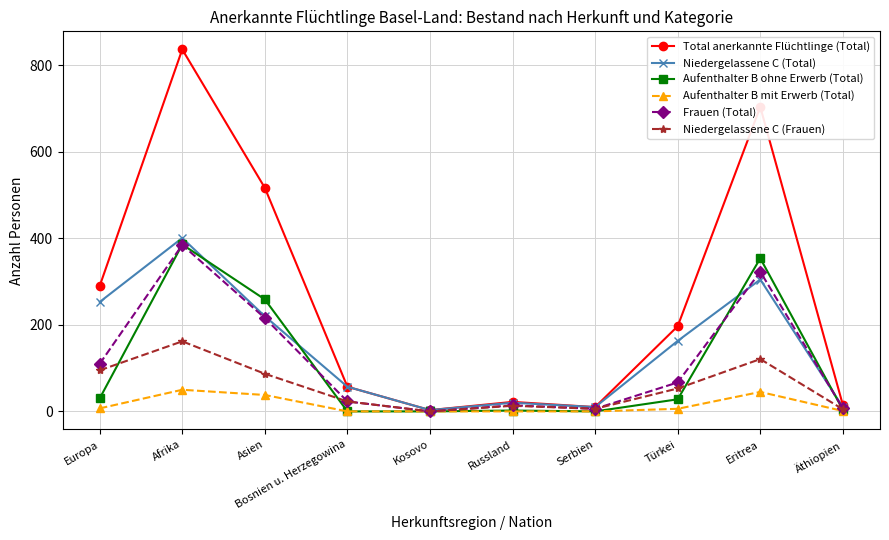

The Niedergelassene C (Frauen) series shows 87 at Asien. True or false?

True